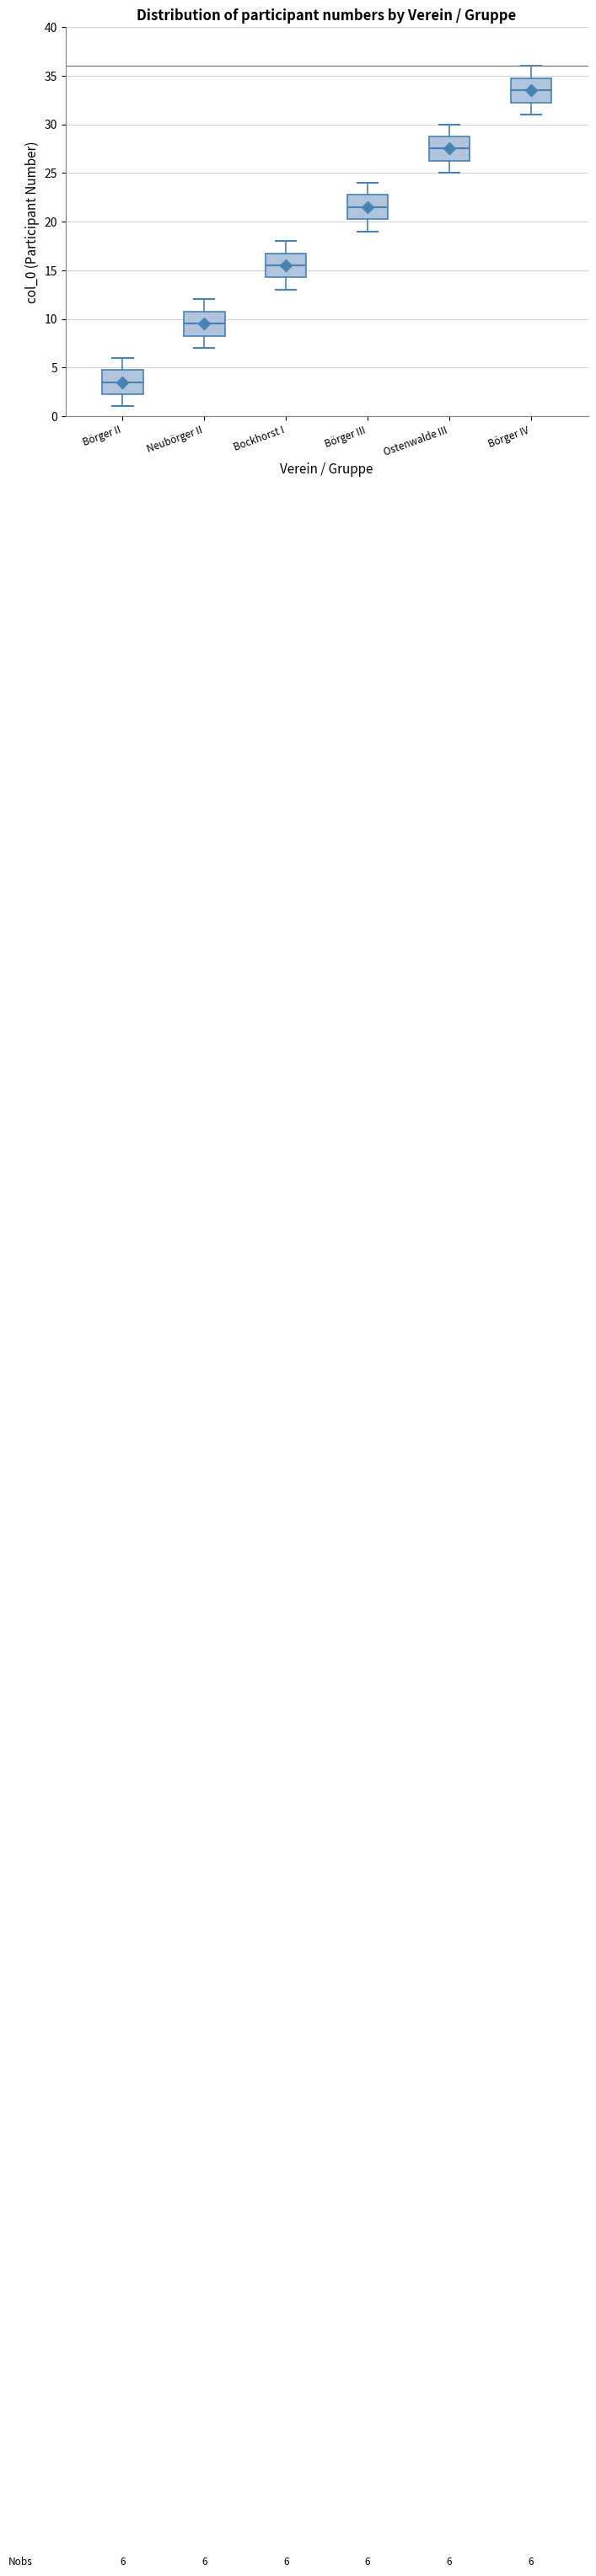

Which box's median line is the highest?

Börger IV